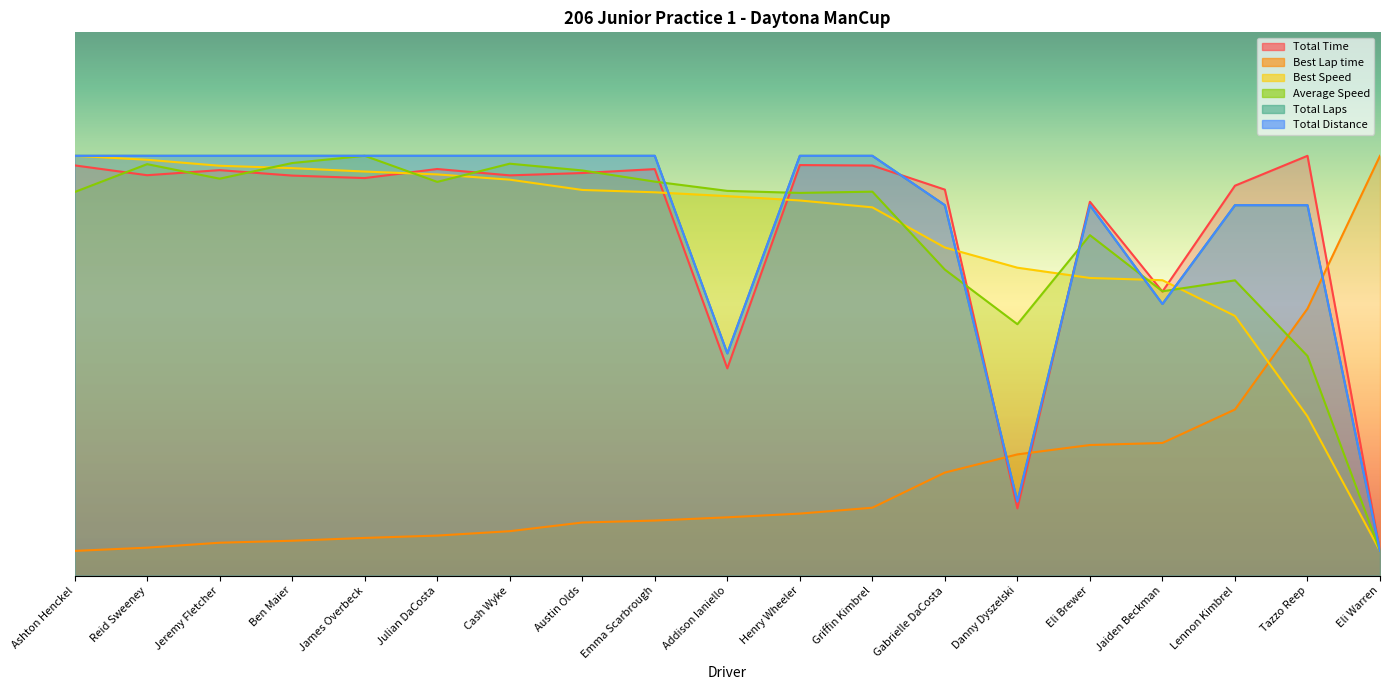

Which label corresponds to the smallest value in the chart?

Eli Warren